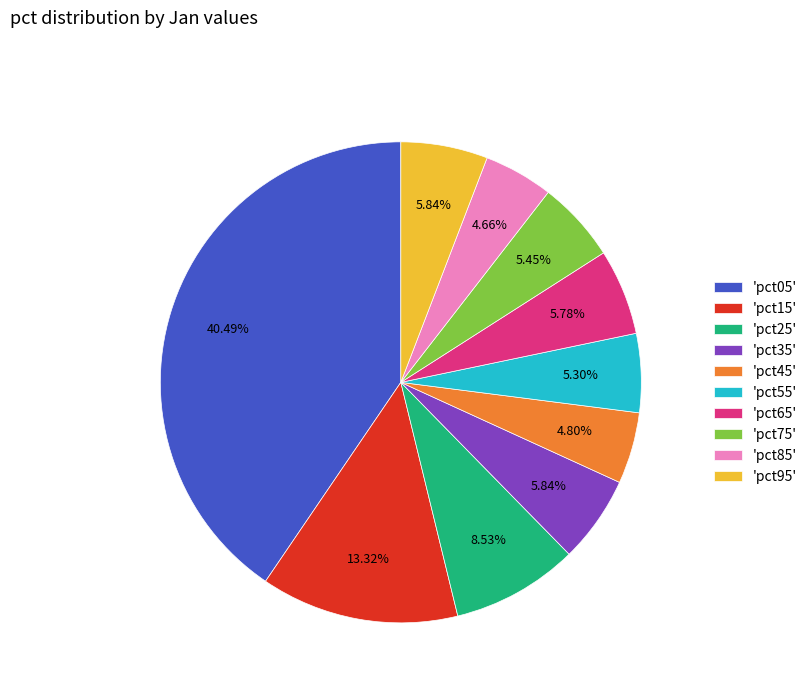

Between 'pct75' and 'pct85', which is larger?

'pct75'